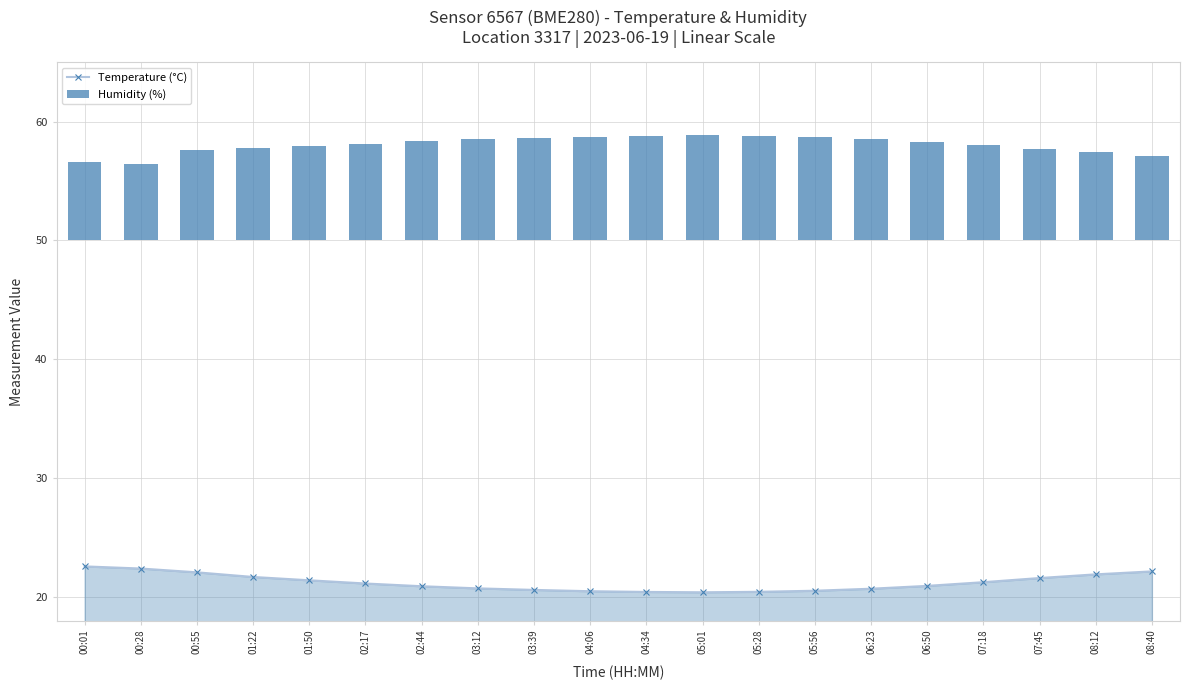

What is the average value of the Temperature (°C) series?

21.2